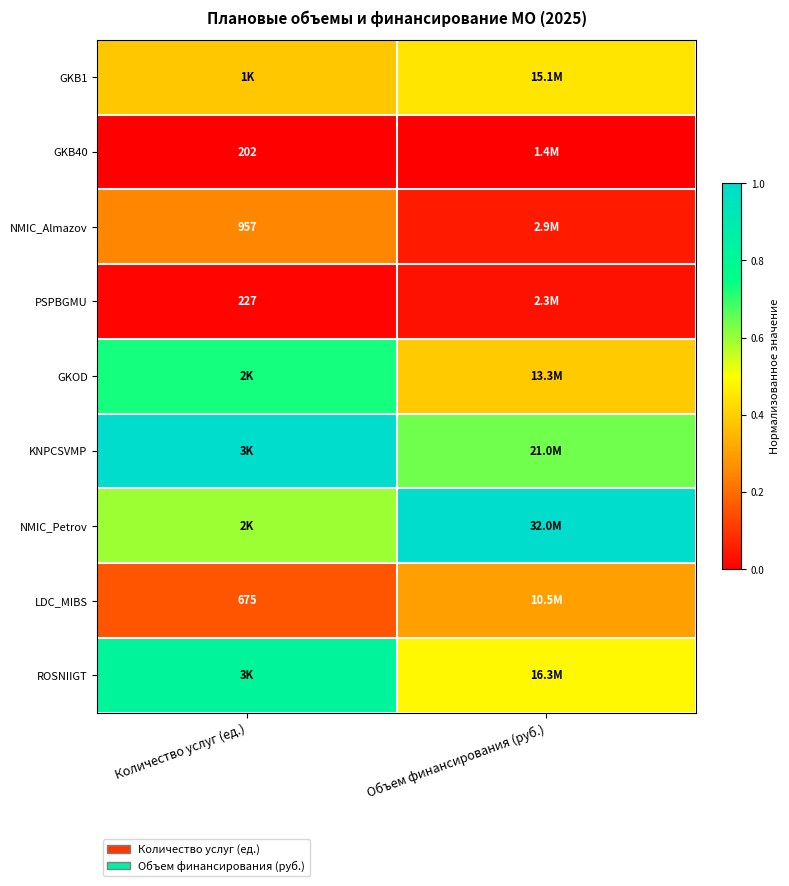

Is the value of LDC_MIBS at Количество услуг (ед.) greater than the value of PSPBGMU at Количество услуг (ед.)?

Yes